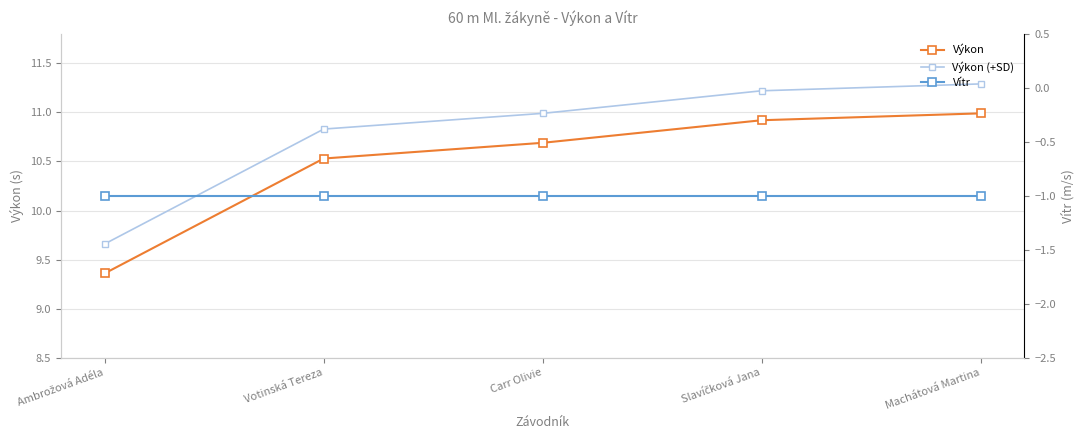

What is the difference between the maximum and minimum values in the Výkon (+SD) series?

1.6